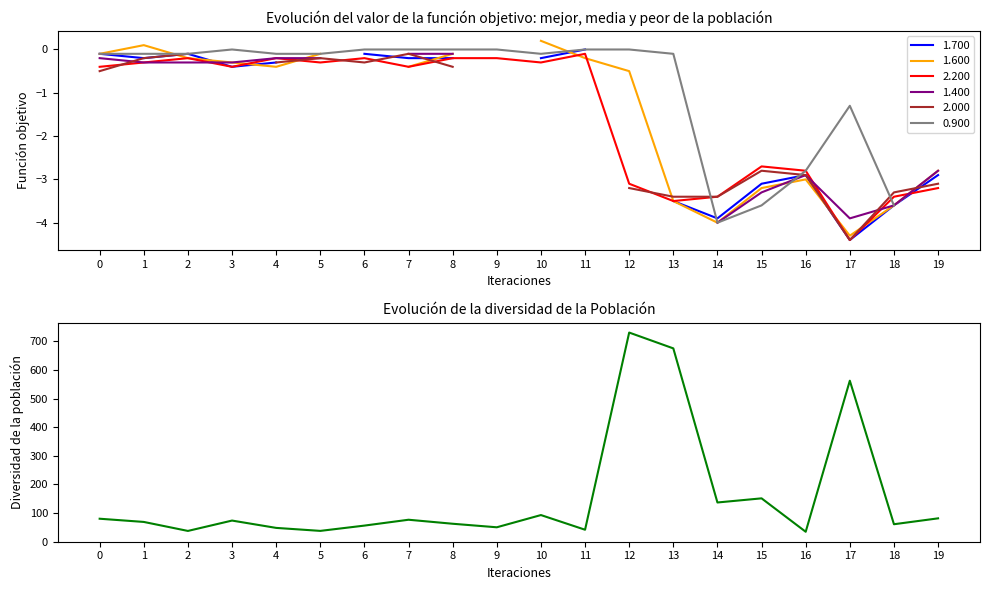

What is the sum of all values?

3155.8